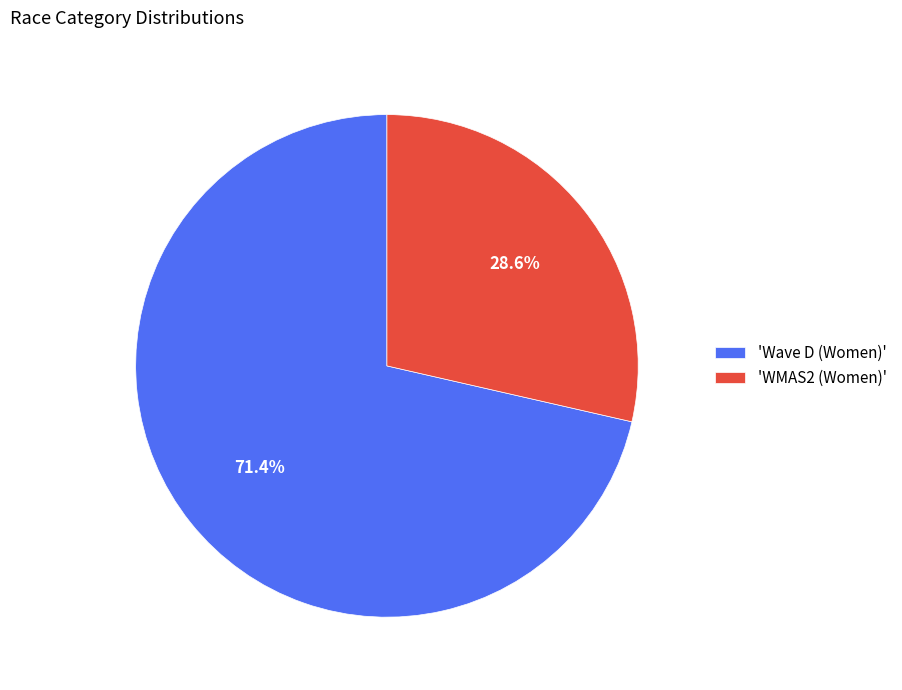

Does 'WMAS2 (Women)' represent more than half of the total?

No